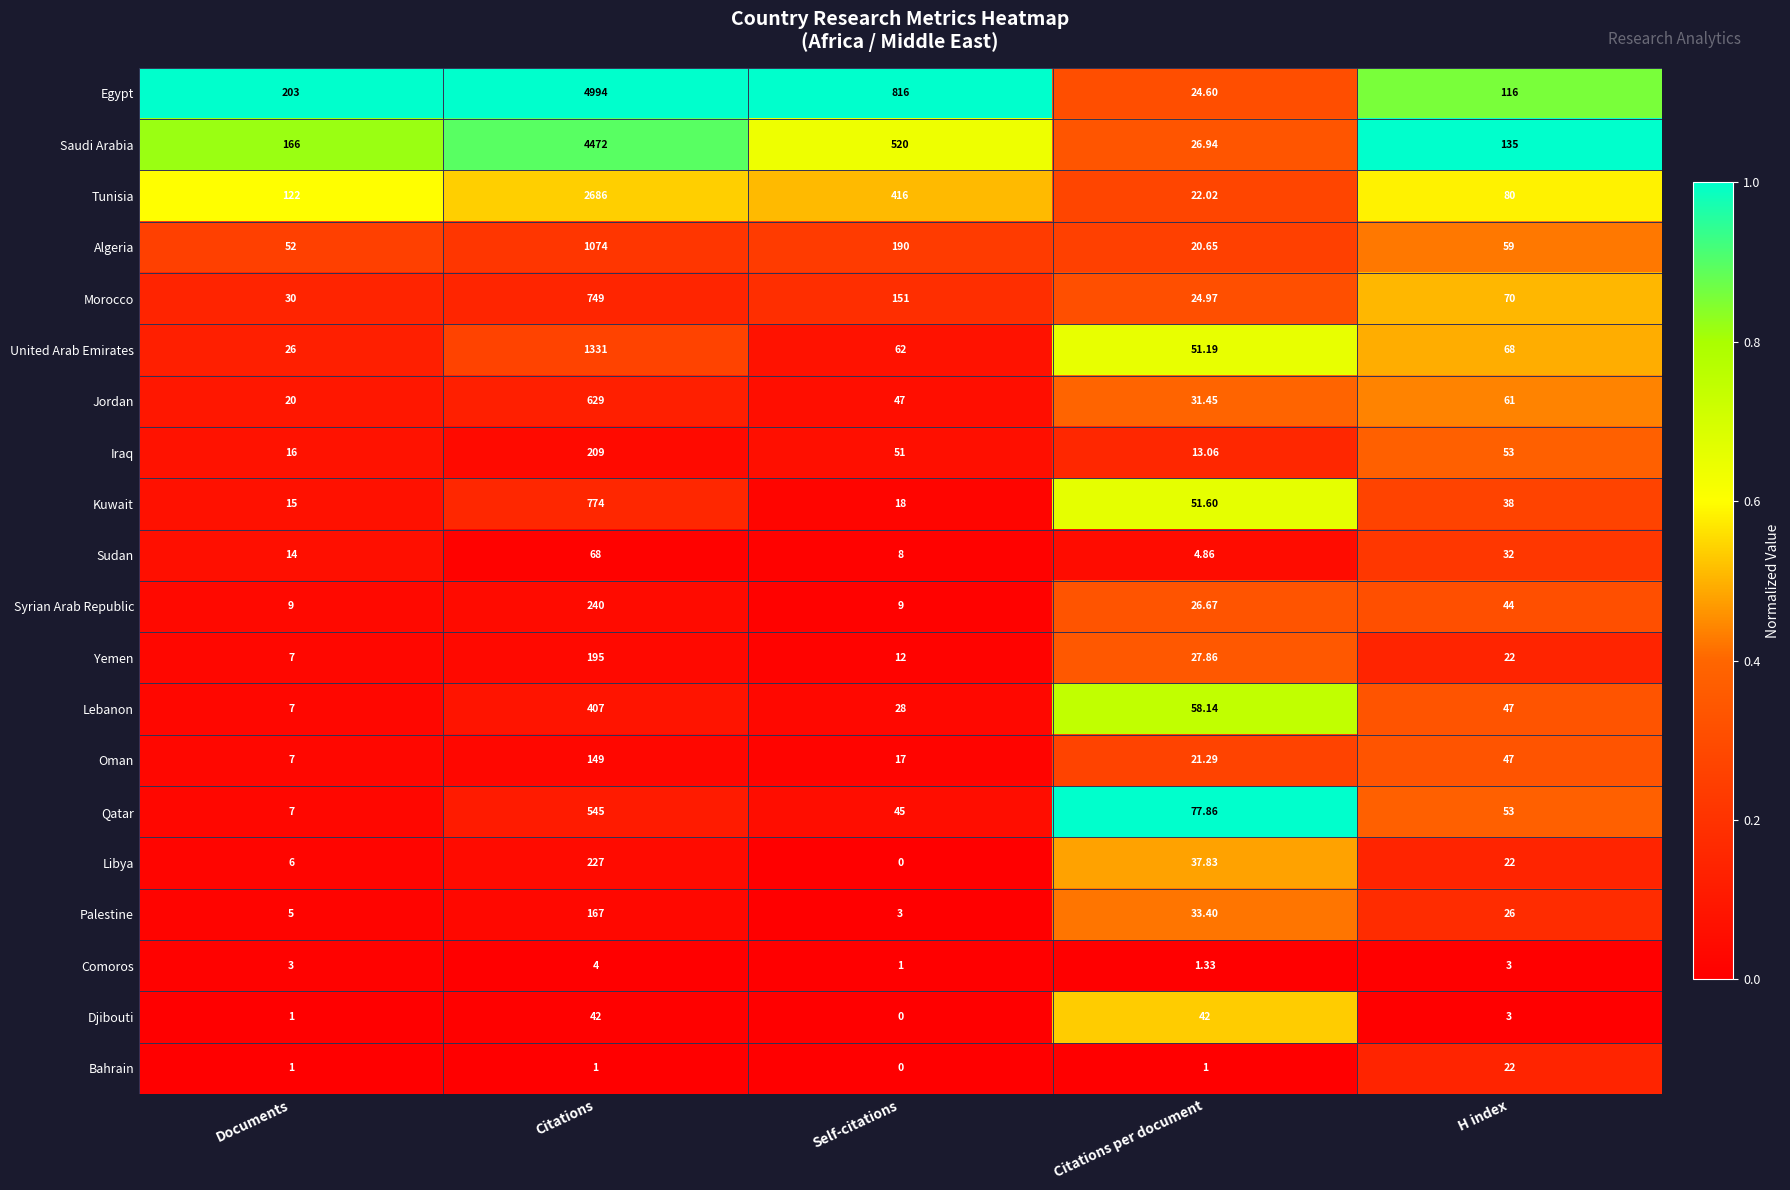

Is the value of Qatar at Citations per document greater than the value of Morocco at Citations per document?

Yes